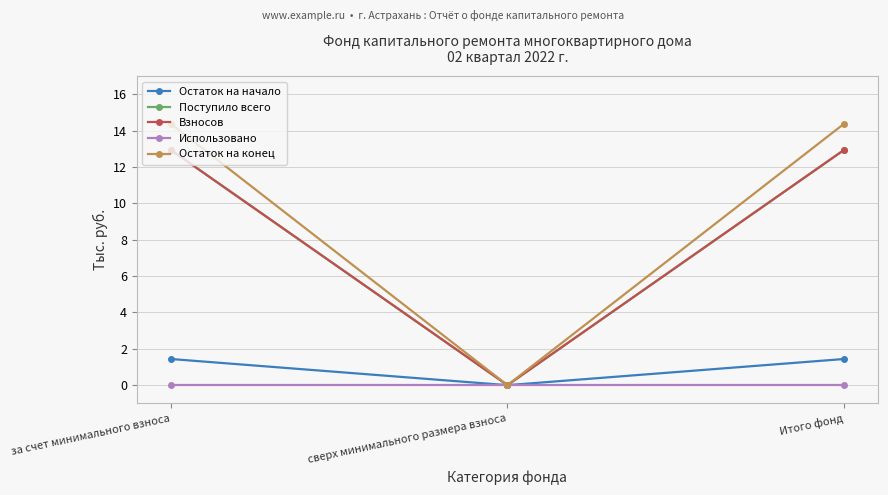

Is this an area chart (filled region under the line)?

No